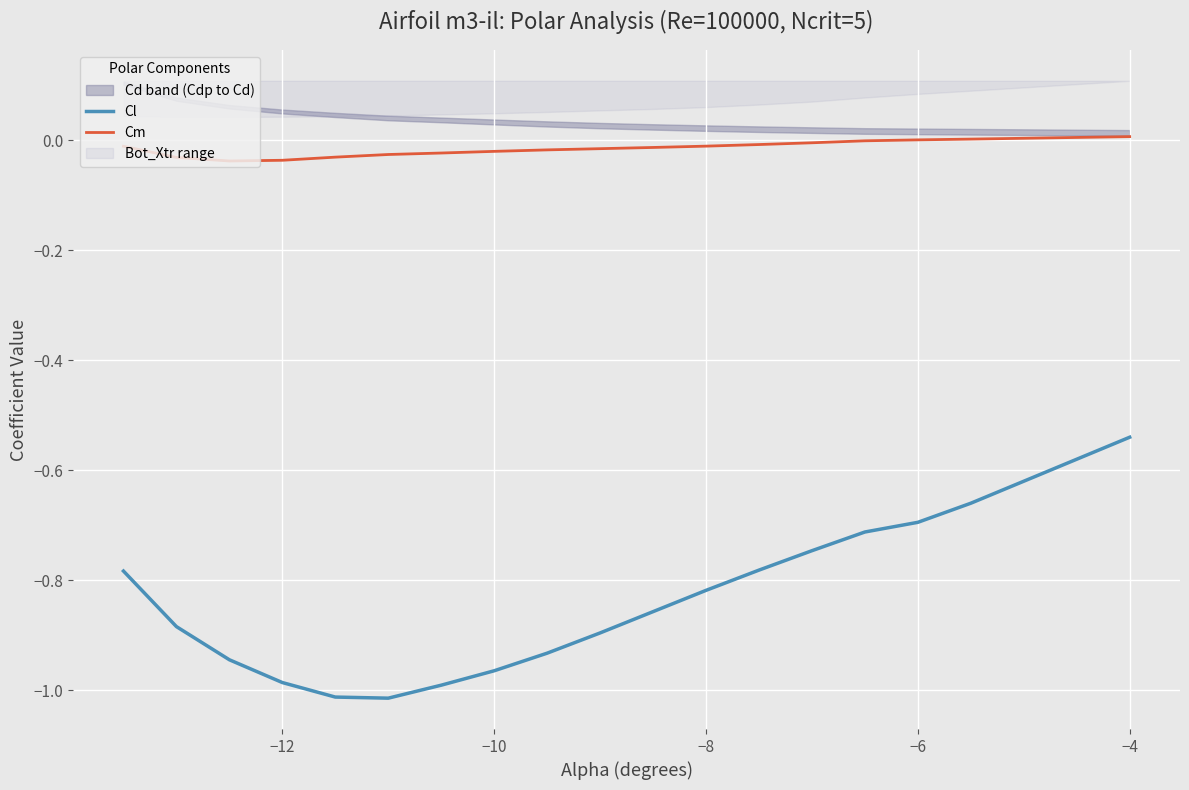

Is this an area chart (filled region under the line)?

No